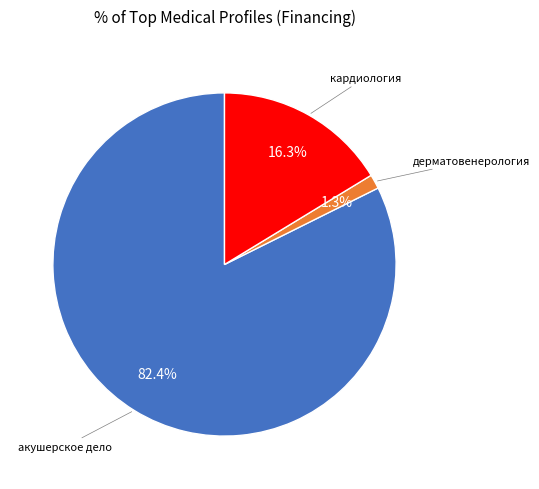

Does any single category account for the majority?

Yes